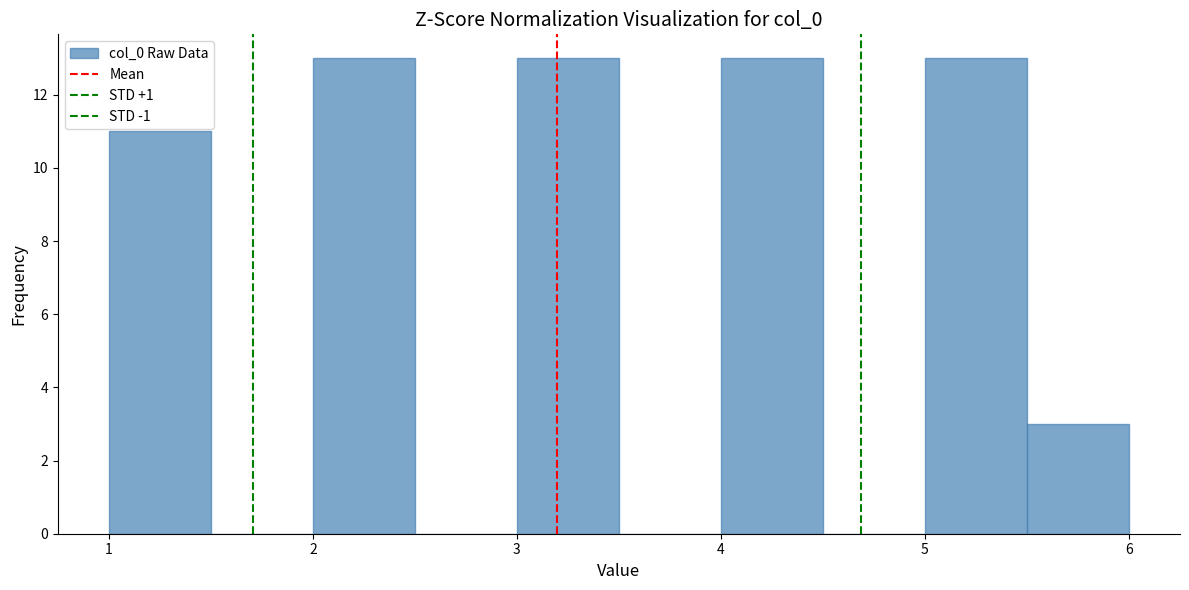

Reading left to right, transcribe this chart: for each bar, give the range it covers on the x-axis and its height. The values are not printed on the chart, so give them approximately, as read against the axis.

1.0 to 1.5: 11
1.5 to 2.0: 0
2.0 to 2.5: 13
2.5 to 3.0: 0
3.0 to 3.5: 13
3.5 to 4.0: 0
4.0 to 4.5: 13
4.5 to 5.0: 0
5.0 to 5.5: 13
5.5 to 6.0: 3